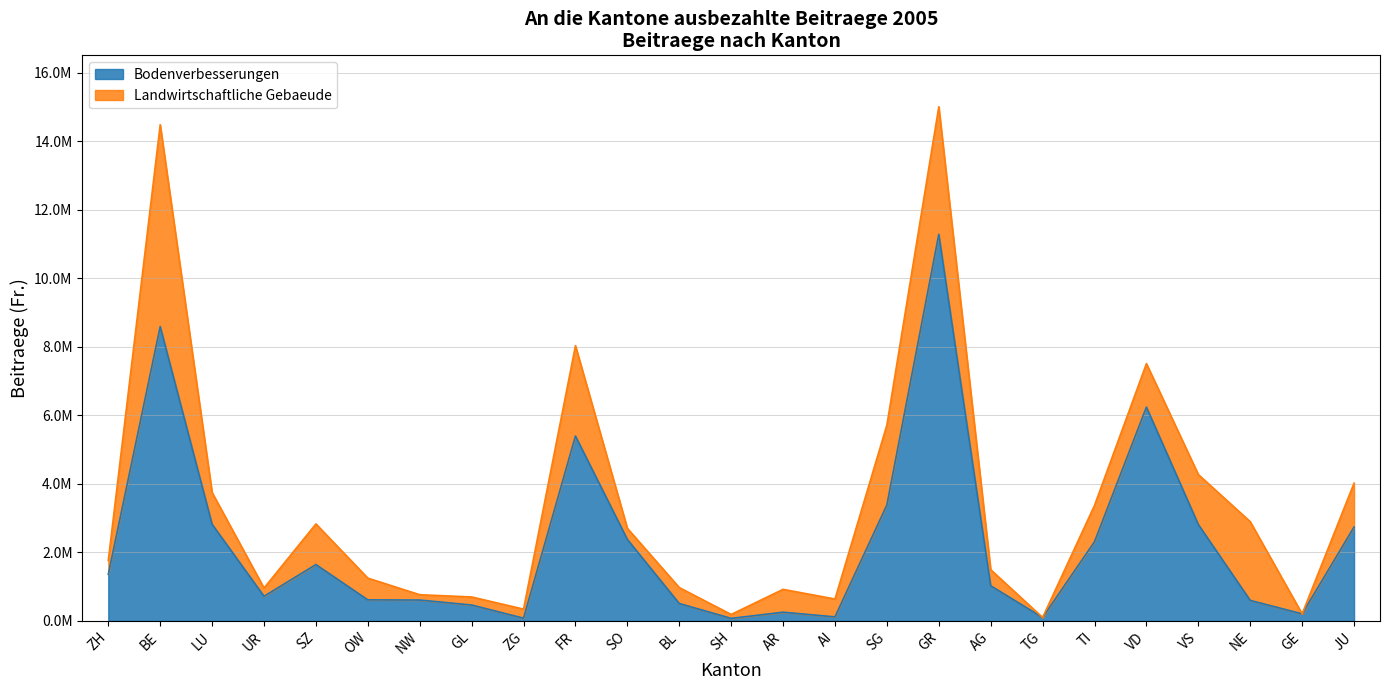

Reading left to right, extract all data points from this chart.

ZH=1357948	BE=8591903	LU=2820783	UR=719329	SZ=1644613	OW=614354	NW=608900	GL=464066	ZG=79682	FR=5397261	SO=2378052	BL=508013	SH=73915	AR=253700	AI=117819	SG=3384767	GR=11285535	AG=1026000	TG=99665	TI=2311984	VD=6241750	VS=2814395	NE=598110	GE=206183	JU=2740107